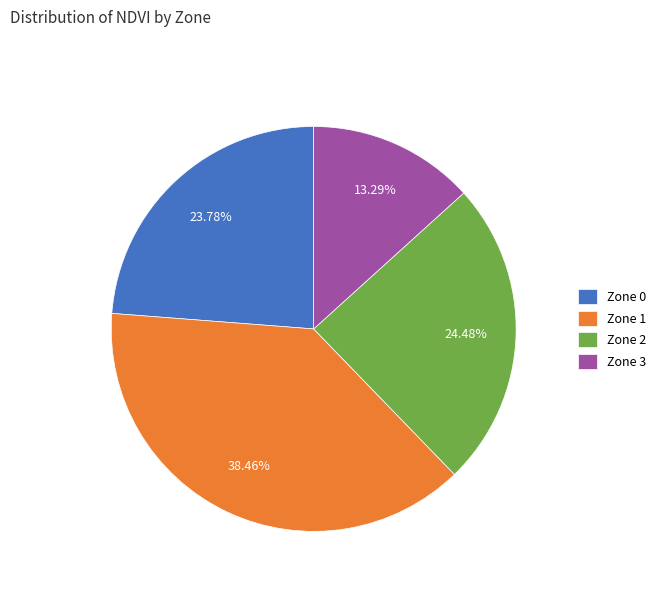

The Zone 2 slice represents 38% of the pie. True or false?

False